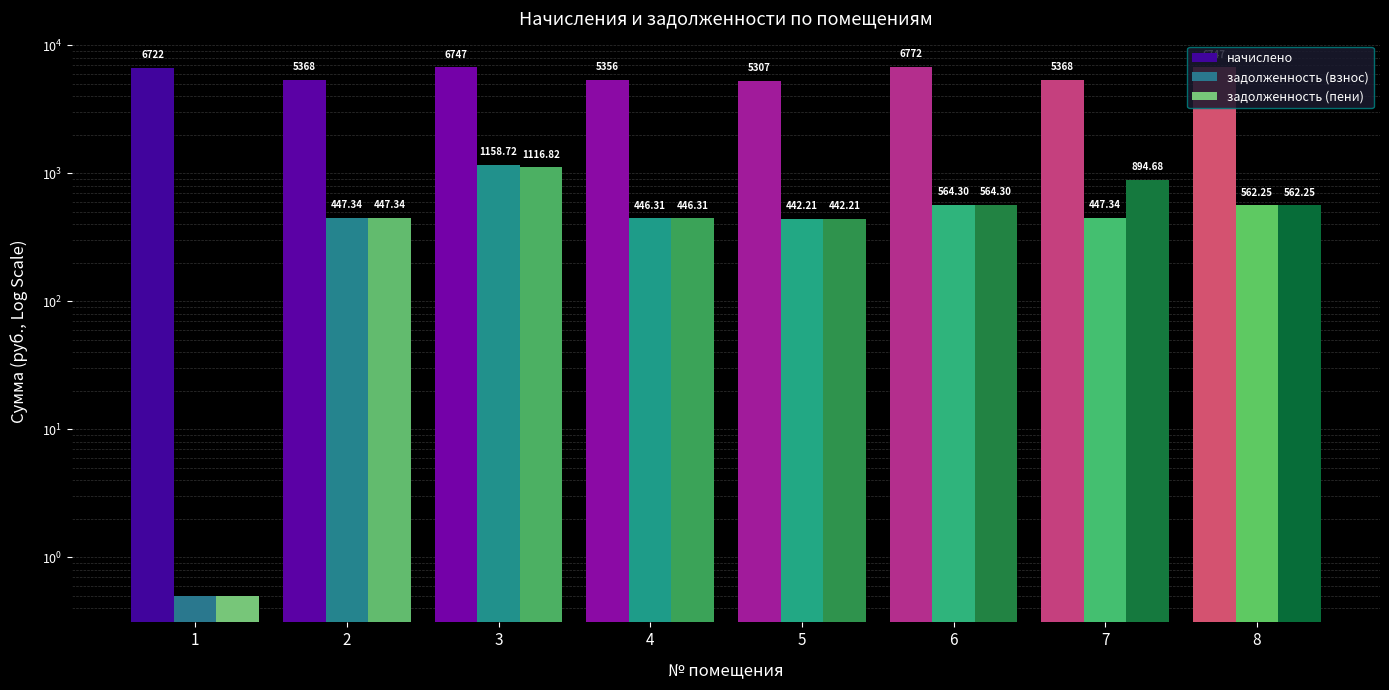

The задолженность (взнос) series shows 562.2 at 8. True or false?

True